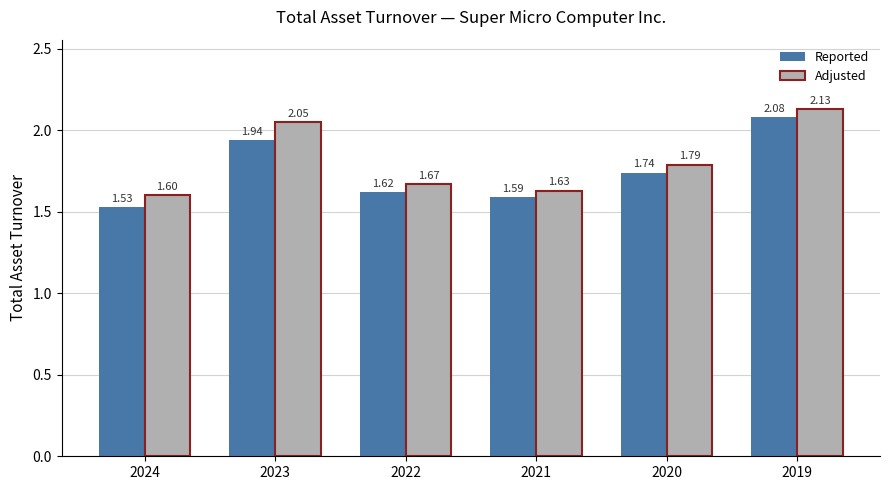

Which series has the largest range (max minus min)?

Reported